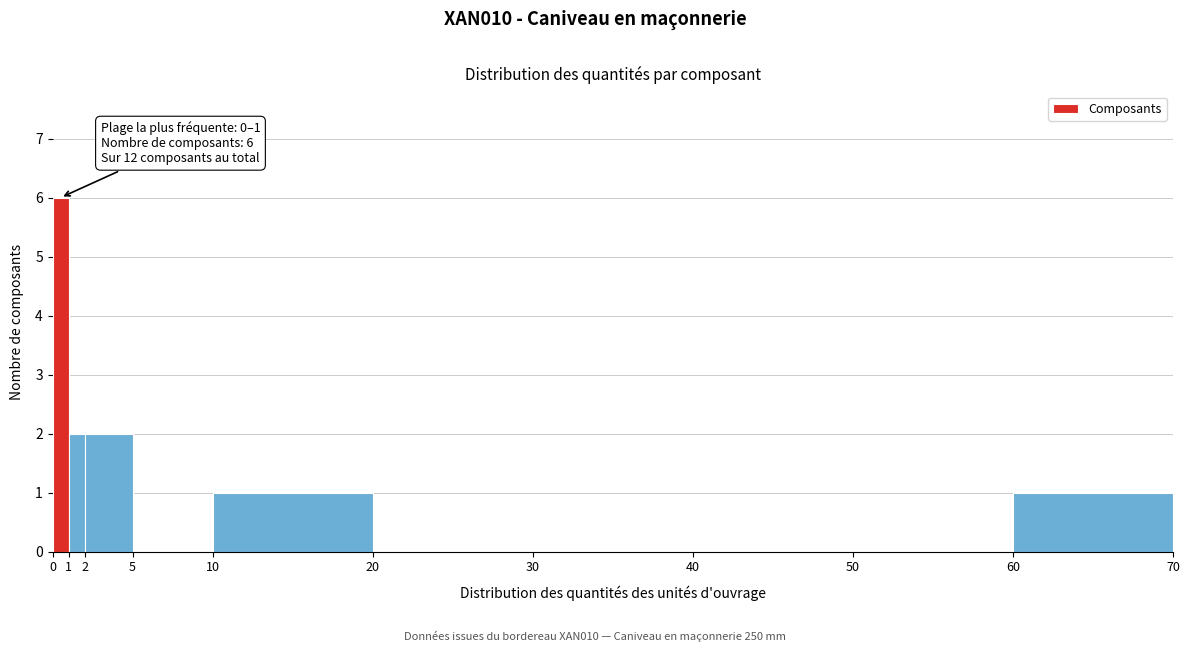

Which range on the x-axis has the tallest bar?

0 to 1